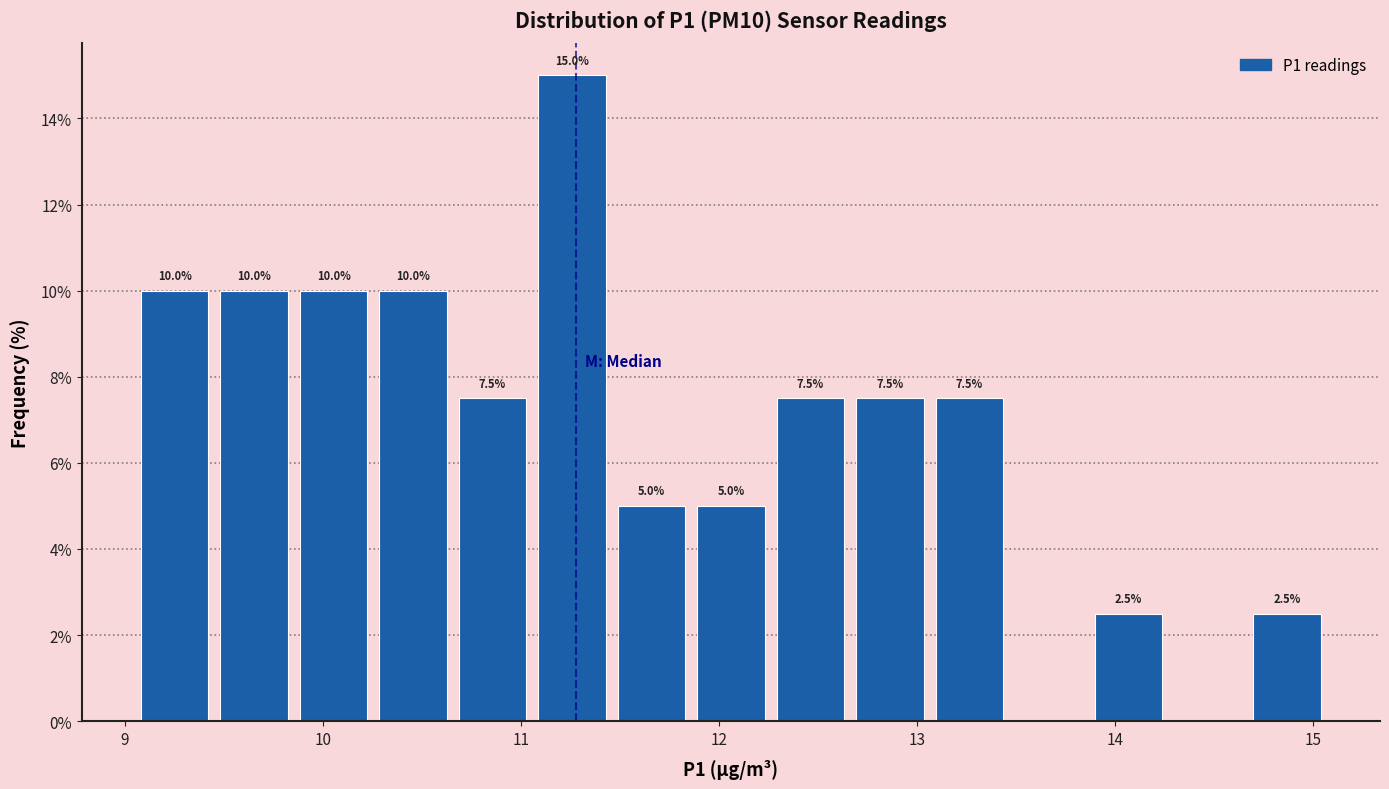

Which range on the x-axis has the tallest bar?

11.1 to 11.5